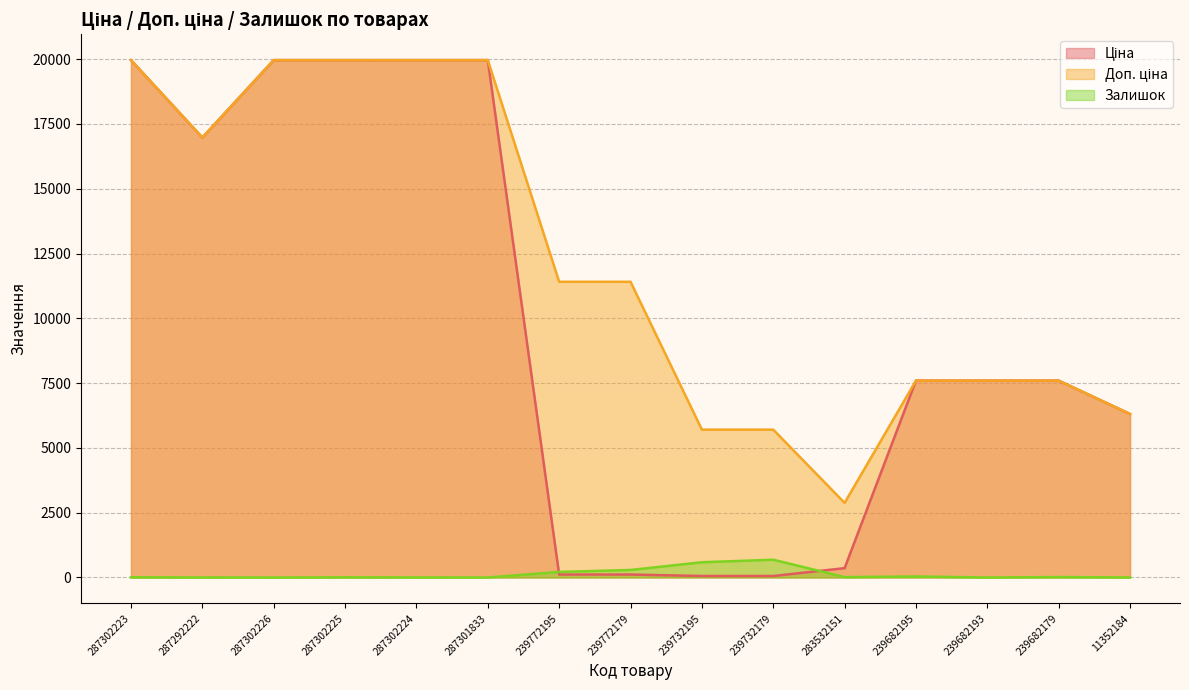

Is the value of Залишок at 239772195 greater than the value of Ціна at 11352184?

No